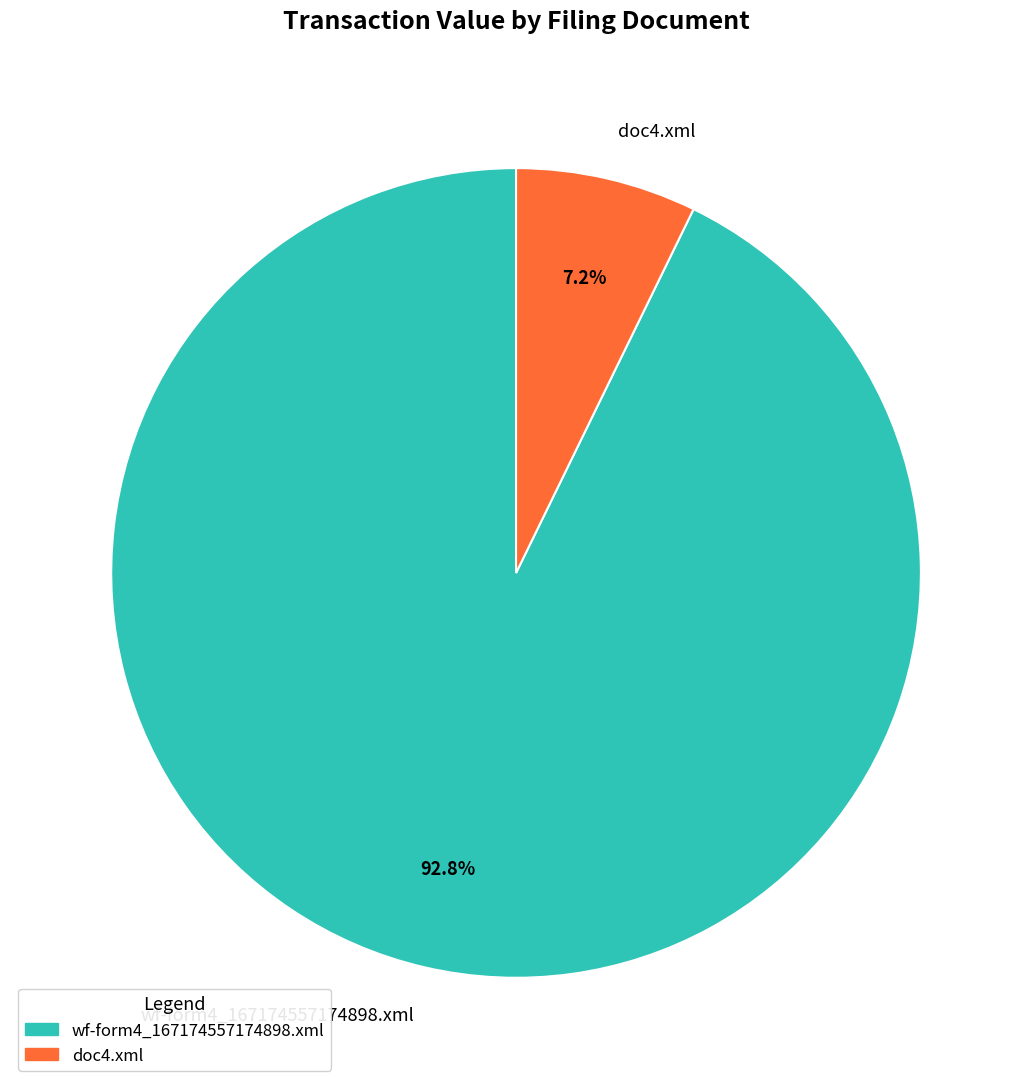

Which category has the biggest portion of the pie?

wf-form4_167174557174898.xml